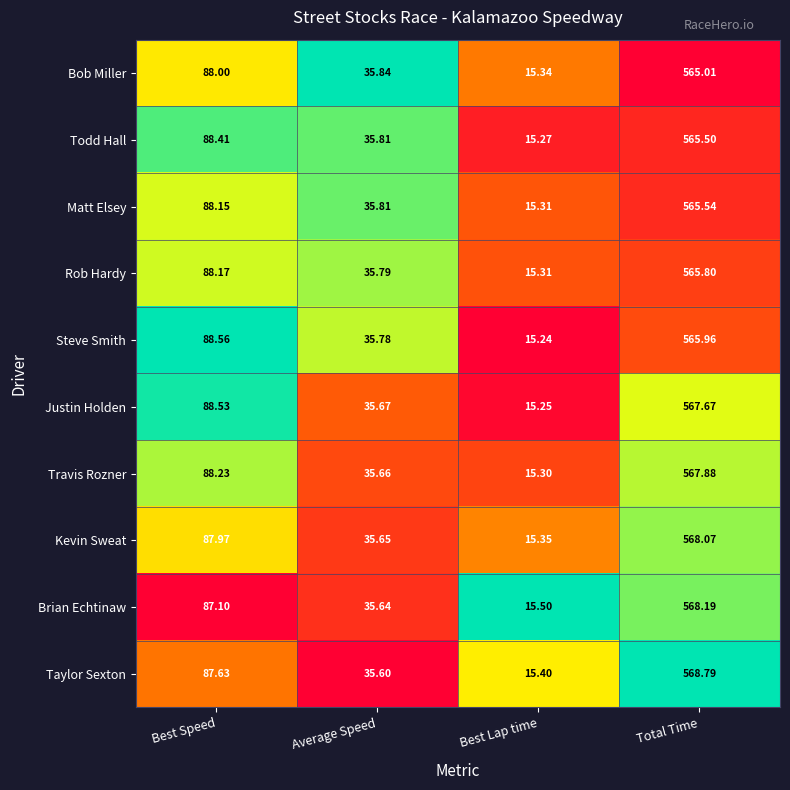

List the labels in order of Travis Rozner value, largest first.

Total Time, Best Speed, Average Speed, Best Lap time